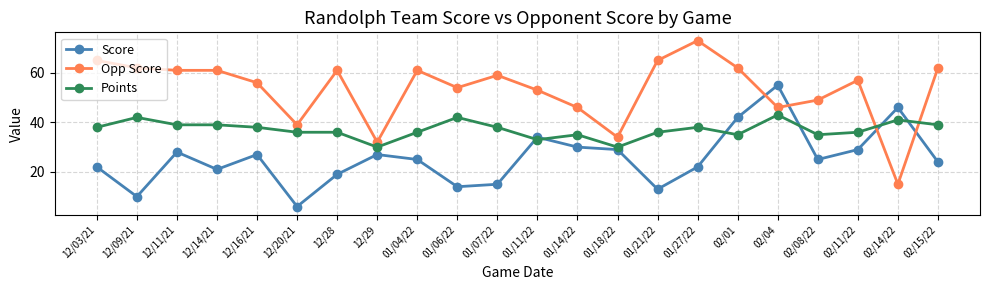

Where is the first local maximum for Points?

12/09/21